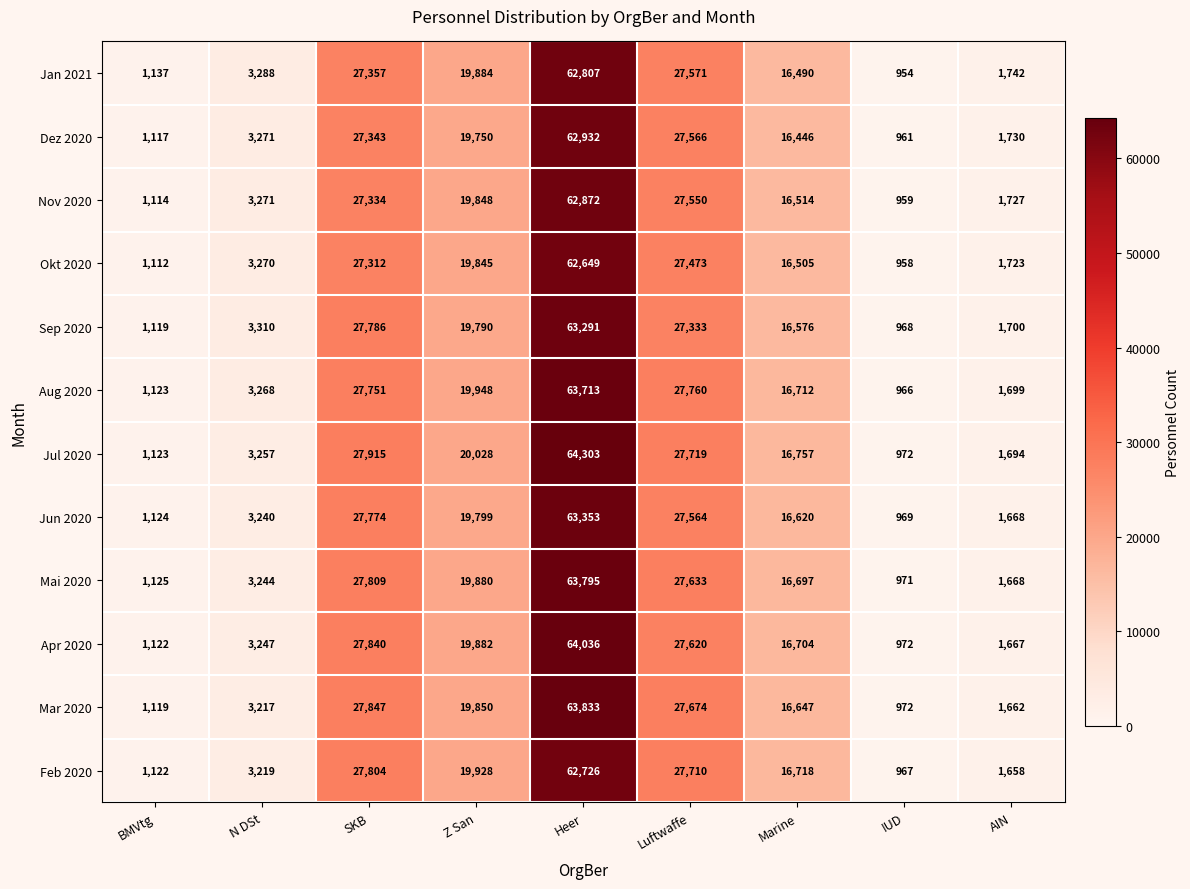

Is it true that Jan 2021 equals 62807 at Heer?

True